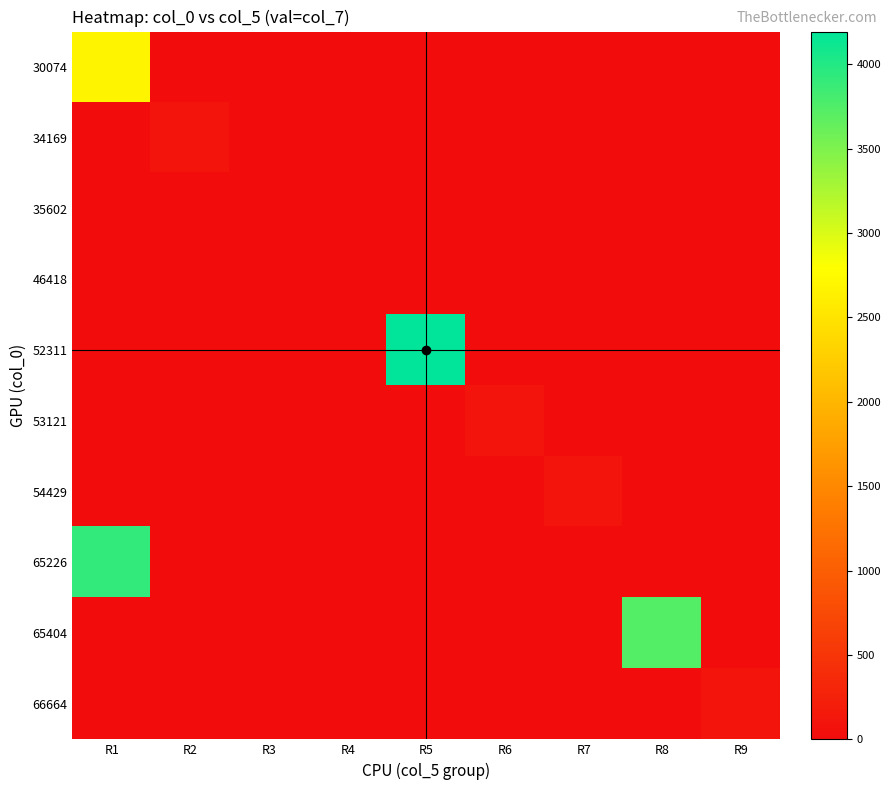

Reading left to right, what are all the values shown in this chart?

30074: R1=2682	R2=0	R3=0	R4=0	R5=0	R6=0	R7=0	R8=0	R9=0
34169: R1=0	R2=100	R3=0	R4=0	R5=0	R6=0	R7=0	R8=0	R9=0
35602: R1=0	R2=0	R3=0	R4=0	R5=0	R6=0	R7=0	R8=0	R9=0
46418: R1=0	R2=0	R3=0	R4=0	R5=0	R6=0	R7=0	R8=0	R9=0
52311: R1=0	R2=0	R3=0	R4=0	R5=4193	R6=0	R7=0	R8=0	R9=0
53121: R1=0	R2=0	R3=0	R4=0	R5=0	R6=100	R7=0	R8=0	R9=0
54429: R1=0	R2=0	R3=0	R4=0	R5=0	R6=0	R7=100	R8=0	R9=0
65226: R1=3917	R2=0	R3=0	R4=0	R5=0	R6=0	R7=0	R8=0	R9=0
65404: R1=0	R2=0	R3=0	R4=0	R5=0	R6=0	R7=0	R8=3728	R9=0
66664: R1=0	R2=0	R3=0	R4=0	R5=0	R6=0	R7=0	R8=0	R9=100